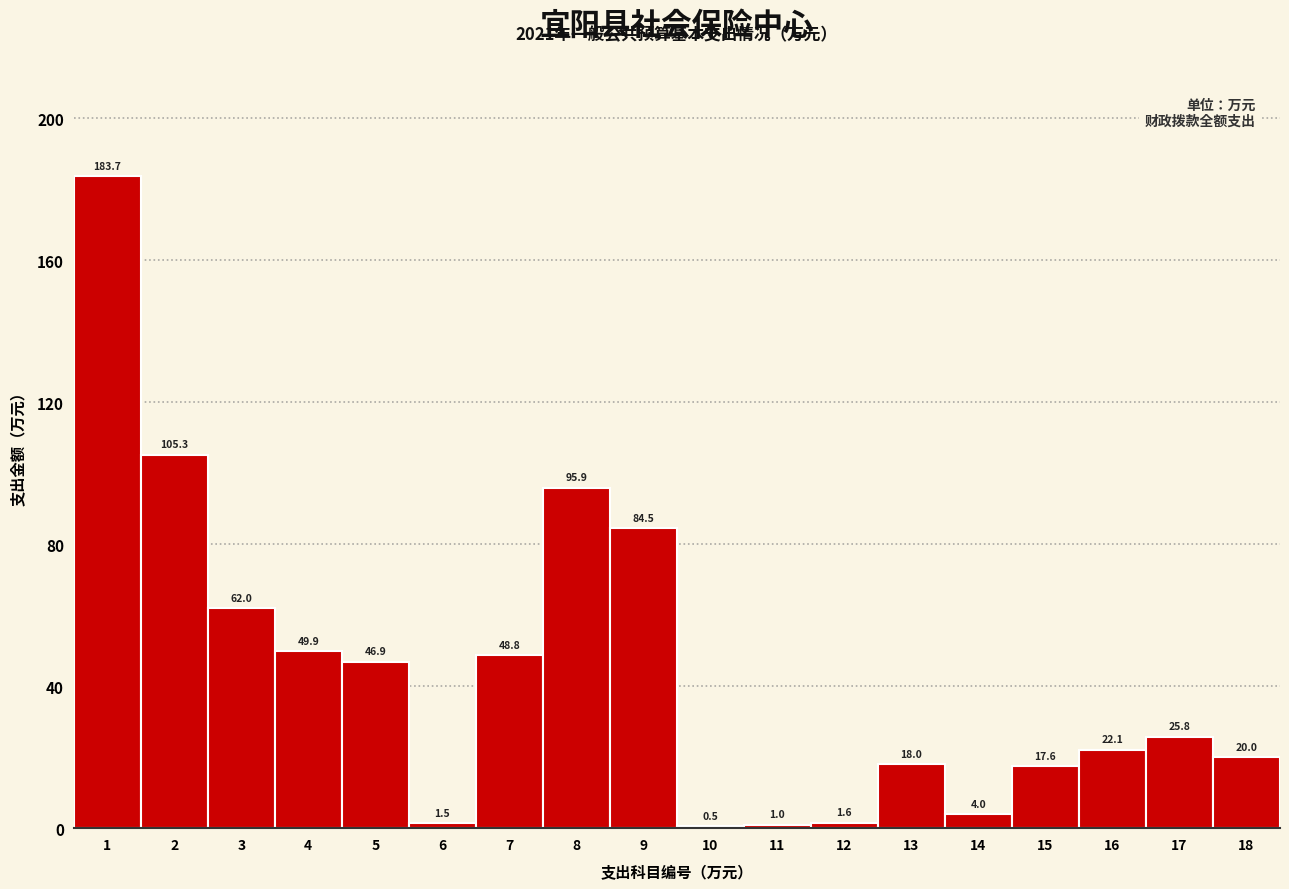

The chart shows a value of 46.9 at 5. True or false?

True